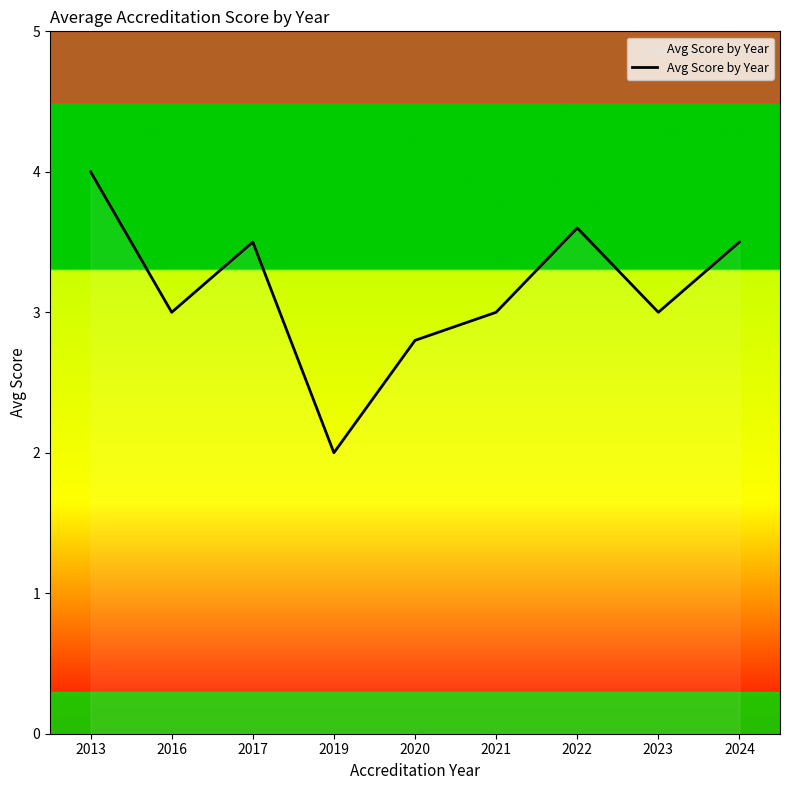

Does the chart have visible grid lines?

No